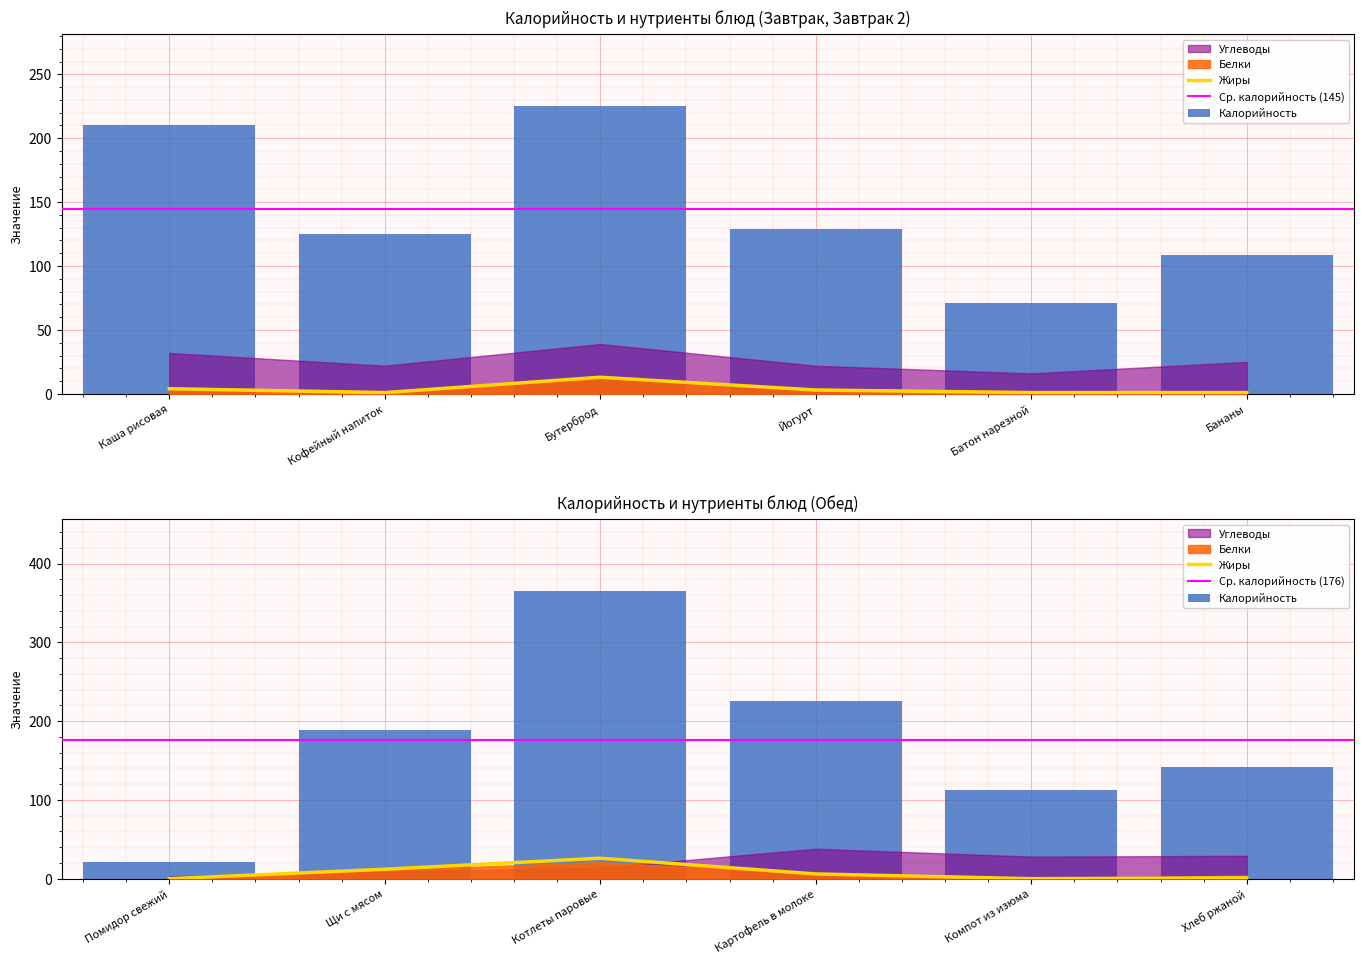

The value of Калорийность at Котлеты паровые is 614. True or false?

False